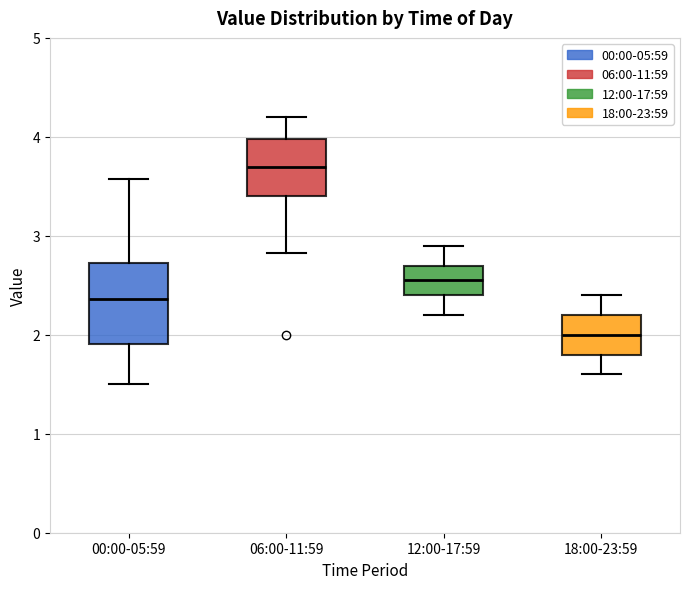

Reading left to right, read every box against the y-axis: the position of its median line, the range the box covers, and the ends of its whiskers. The values are not printed on the chart, so give them approximately, as read against the axis.

00:00-05:59: median 2.4, box 1.9 to 2.7, whiskers 1.5 to 3.6
06:00-11:59: median 3.7, box 3.4 to 4.0, whiskers 2.8 to 4.2
12:00-17:59: median 2.6, box 2.4 to 2.7, whiskers 2.2 to 2.9
18:00-23:59: median 2.0, box 1.8 to 2.2, whiskers 1.6 to 2.4